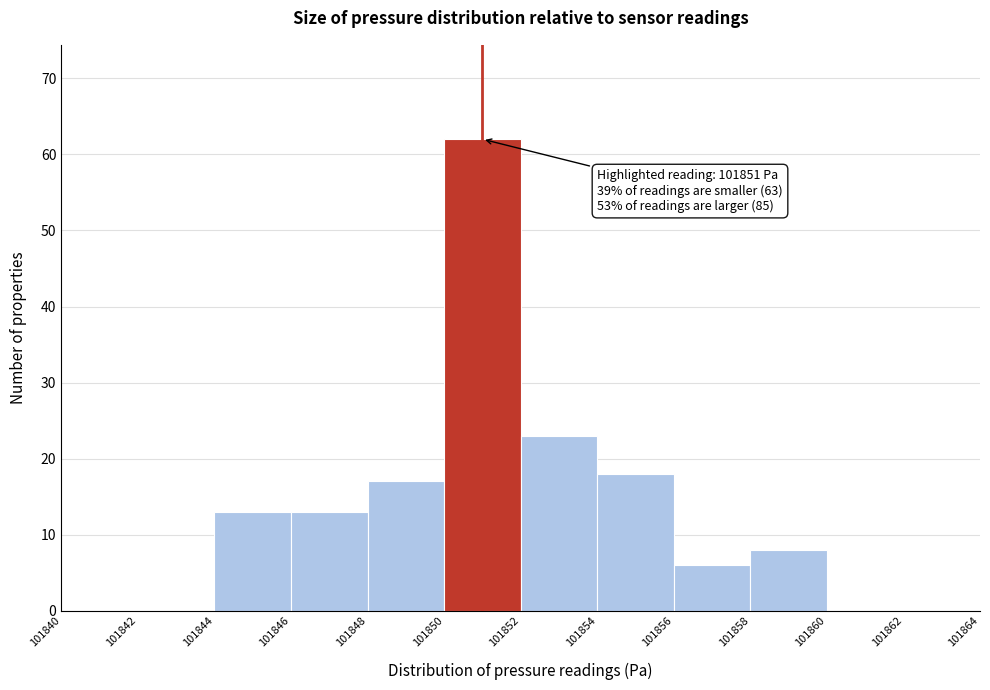

Over which range of the x-axis is the bar tallest?

101850 to 101852